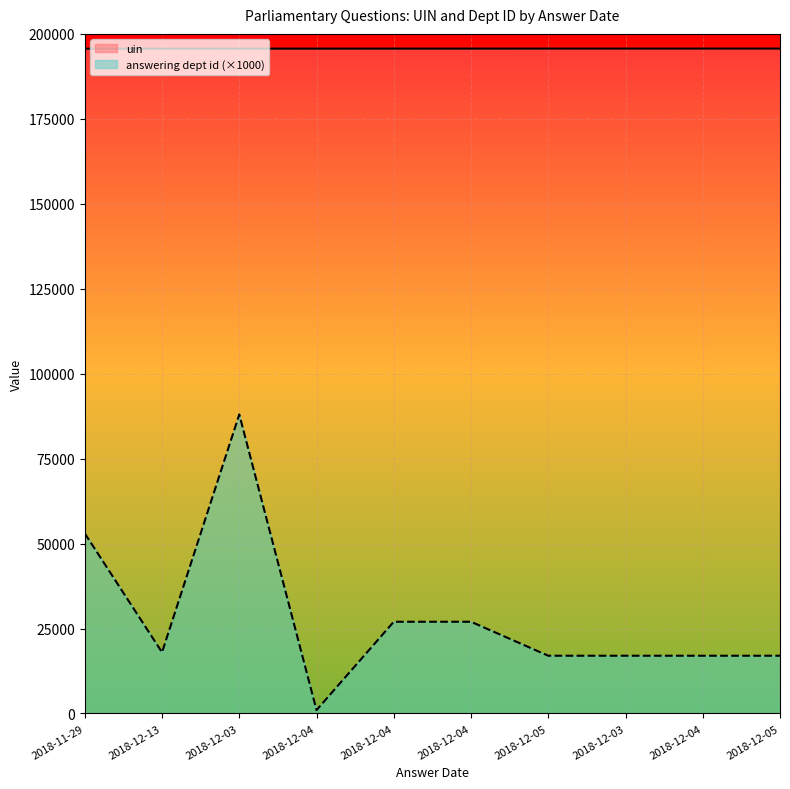

Reading right to left, list all the values displayed in this chart.

uin: 195673	195672	195671	195670	195666	195665	195660	195659	195645	195644
answering dept id: 17000	17000	17000	17000	27000	27000	1000	88000	18000	53000